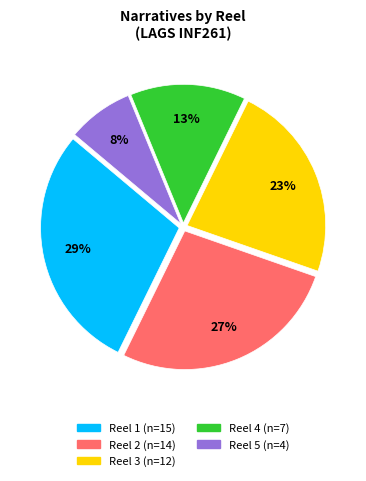

Does Reel 1 represent more than half of the total?

No